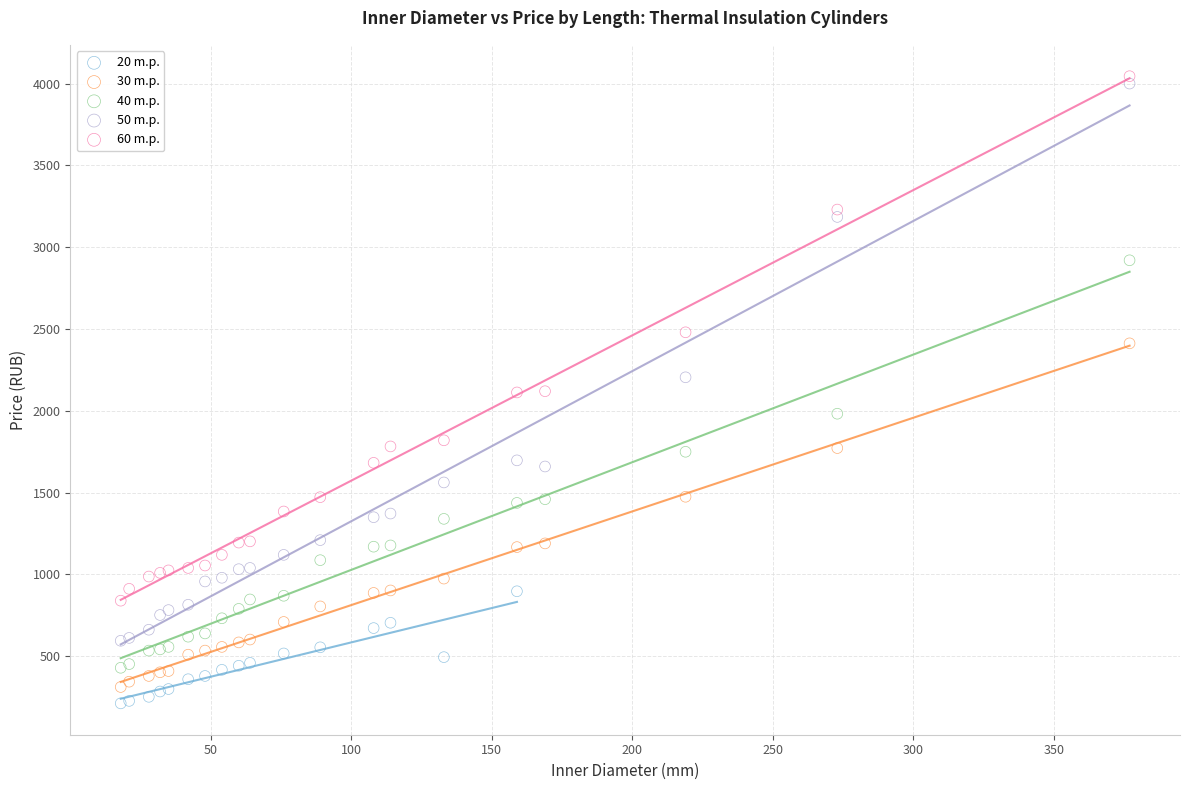

Which series has the widest spread of Y values?

50 m.p.